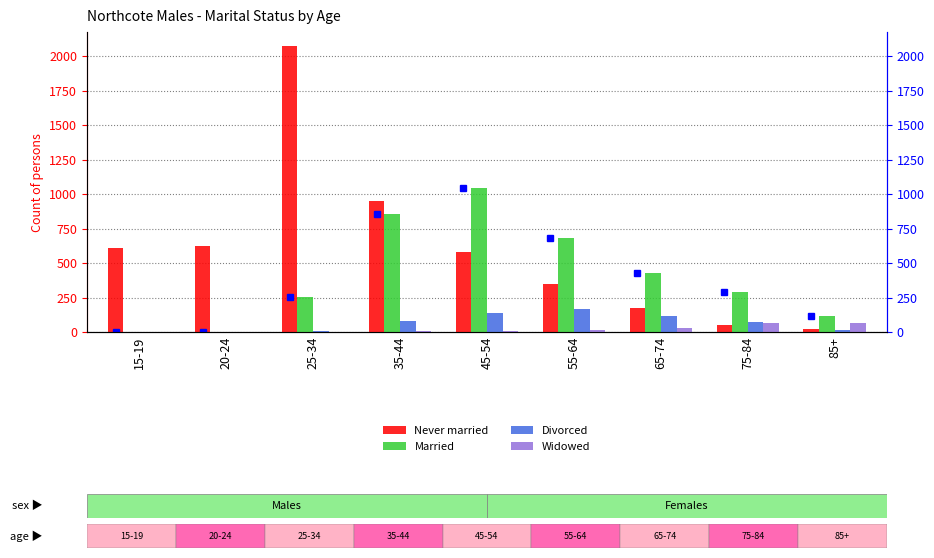

Which series has the widest spread of values?

Never married